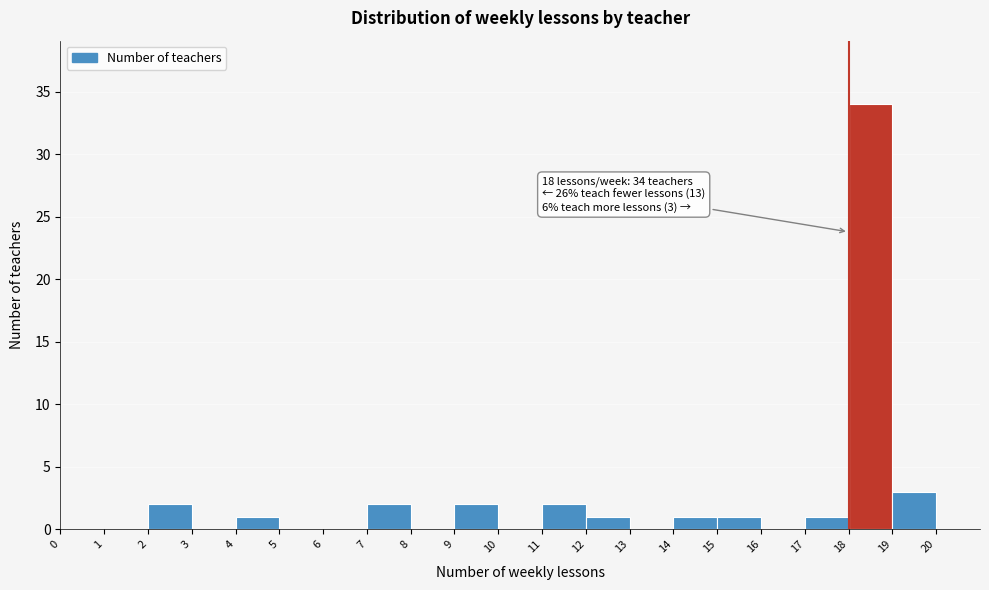

Over which range of the x-axis is the bar tallest?

18 to 19